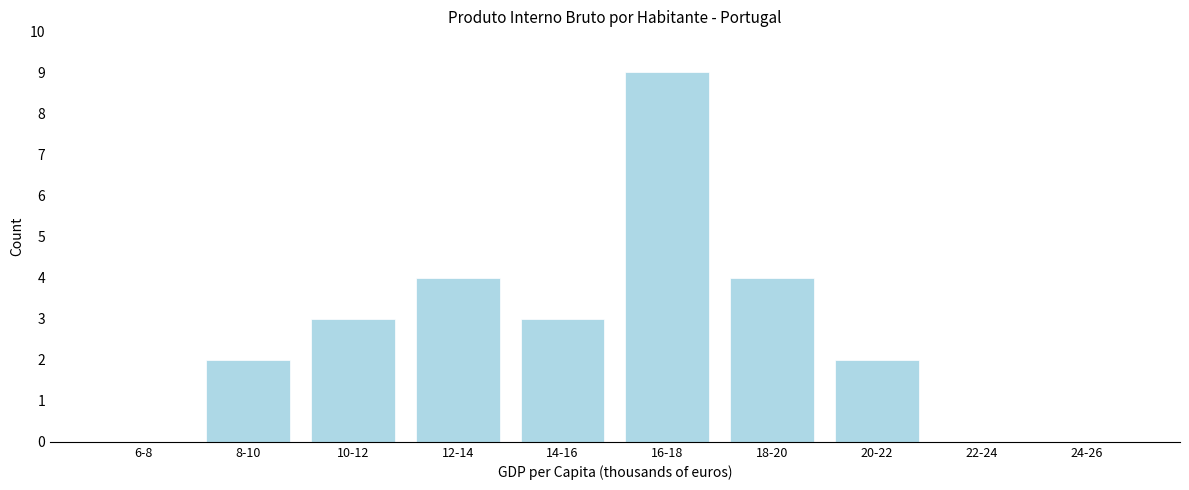

Reading left to right, extract all data points from this chart.

6-8=0	8-10=2	10-12=3	12-14=4	14-16=3	16-18=9	18-20=4	20-22=2	22-24=0	24-26=0